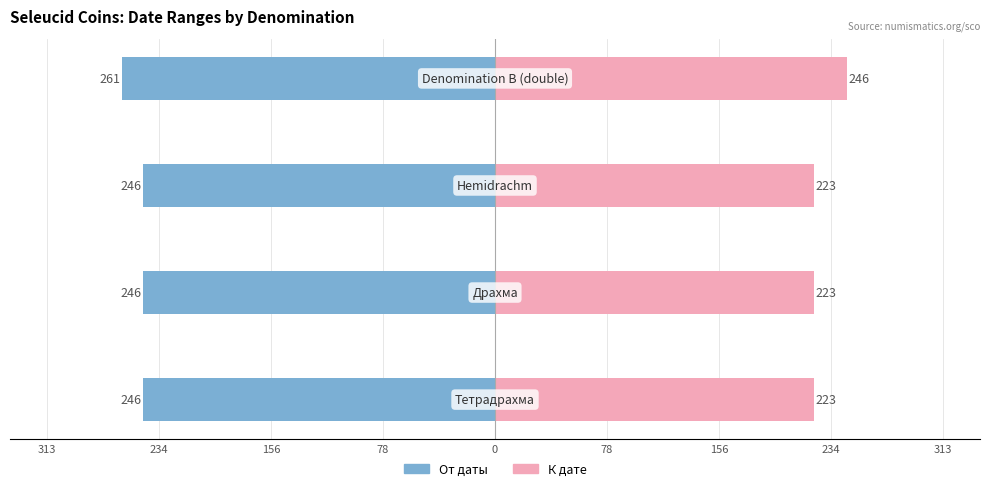

How many bars are there in total?

8